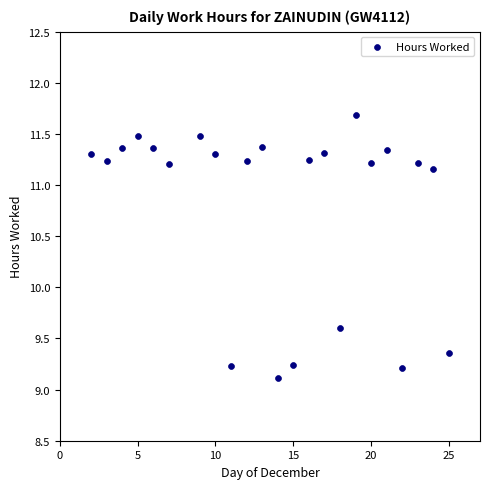

What is the range of X values (max minus min)?

23.0